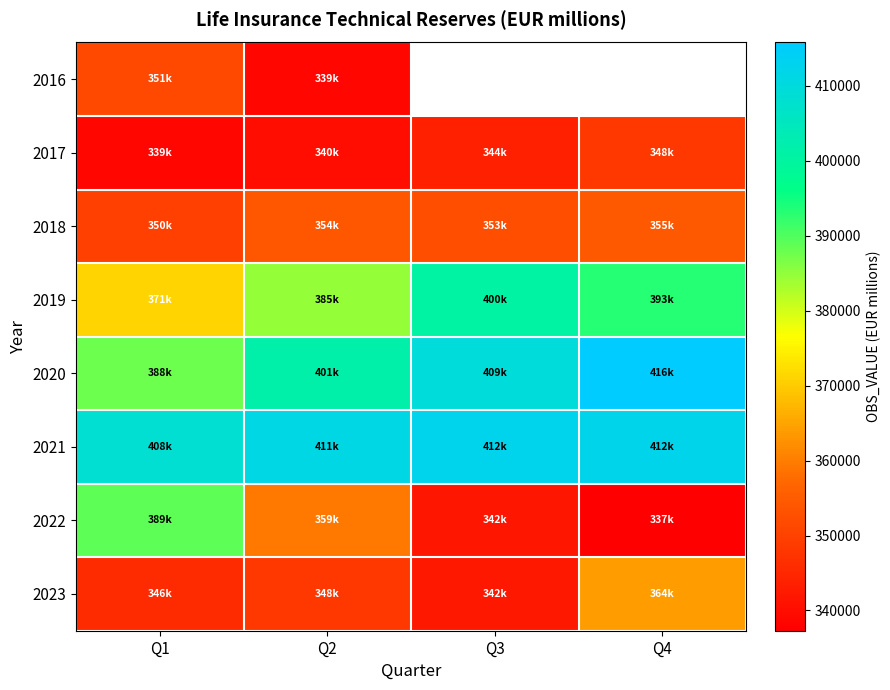

Where does the 2021 series first go above 412350?

Q3